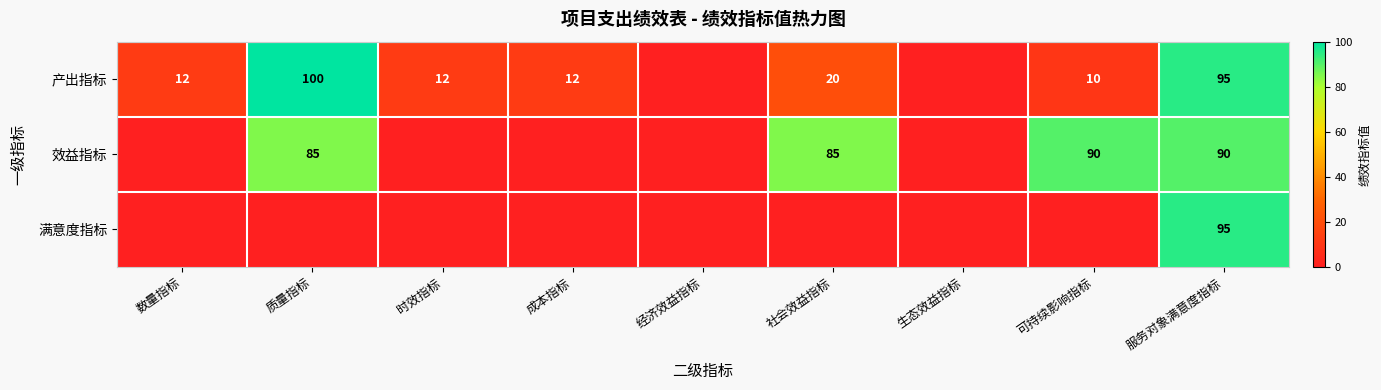

The 产出指标 series shows 100 at 质量指标. True or false?

True